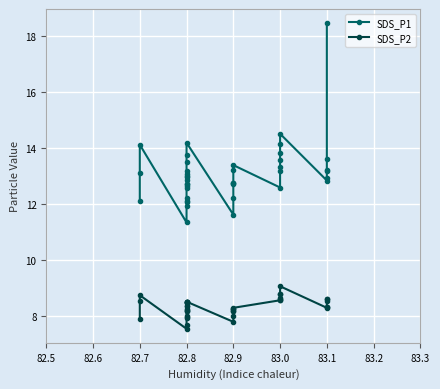

True or false: SDS_P1 and SDS_P2 cross at least once.

False